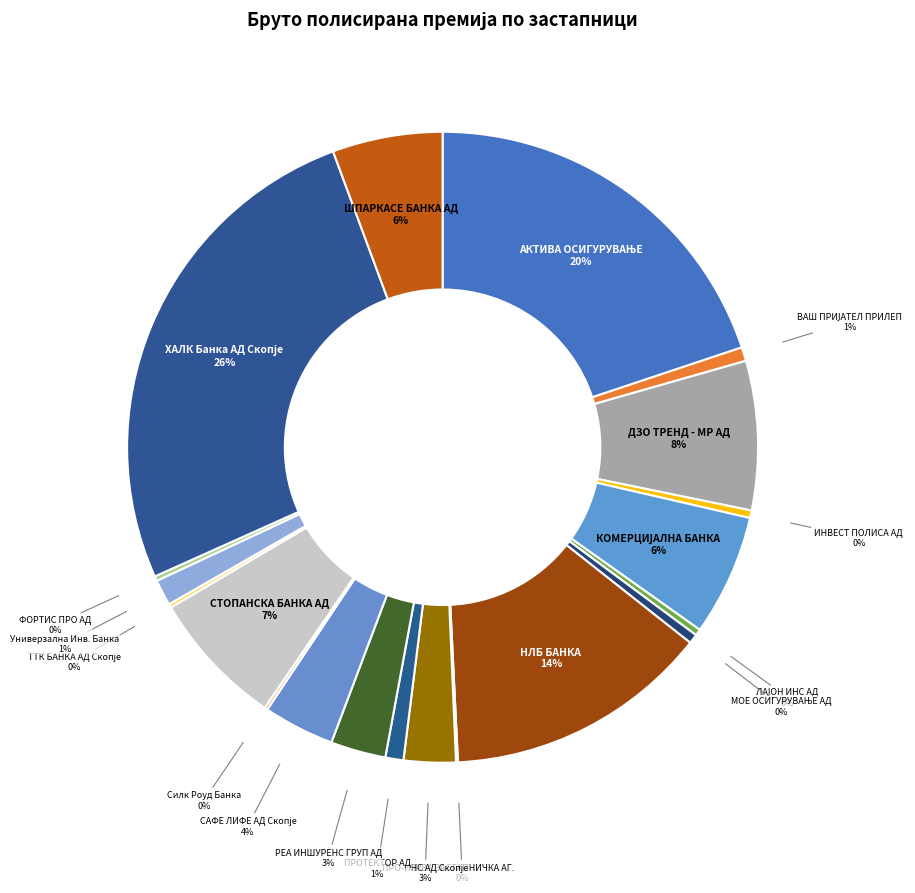

To the nearest percent, what is the average slice percentage?

5%